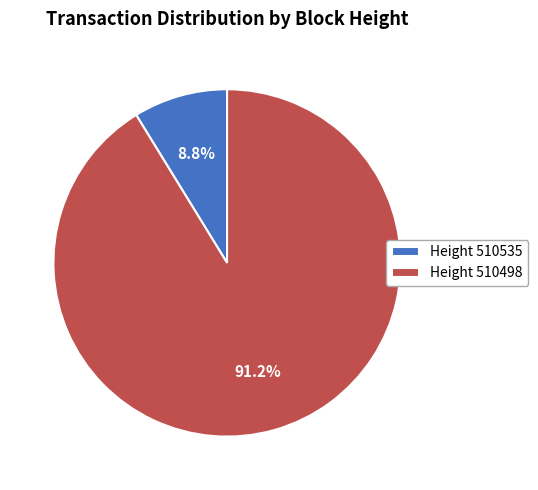

What is the majority slice?

Height 510498